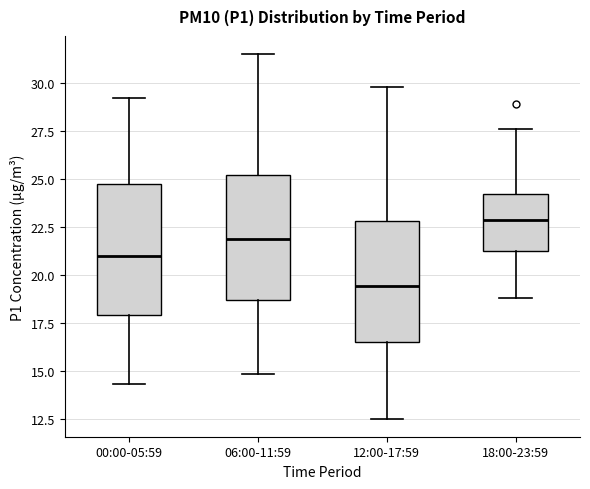

Reading left to right, read every box against the y-axis: the position of its median line, the range the box covers, and the ends of its whiskers. The values are not printed on the chart, so give them approximately, as read against the axis.

00:00-05:59: median 21.0, box 18.0 to 24.5, whiskers 14.5 to 29.0
06:00-11:59: median 22.0, box 18.5 to 25.0, whiskers 15.0 to 31.5
12:00-17:59: median 19.5, box 16.5 to 23.0, whiskers 12.5 to 30.0
18:00-23:59: median 23.0, box 21.5 to 24.0, whiskers 19.0 to 27.5